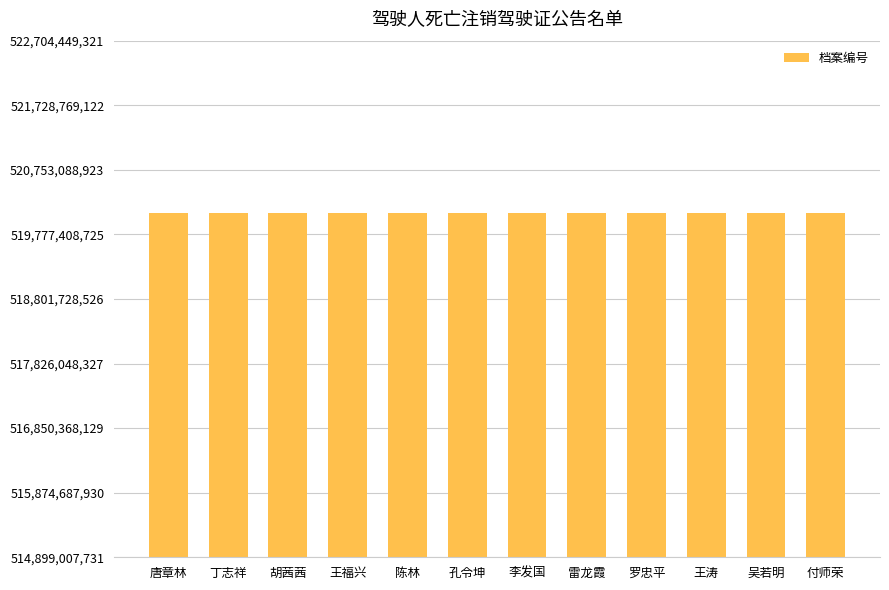

Is it true that the value at 吴若明 is 881066199959?

False